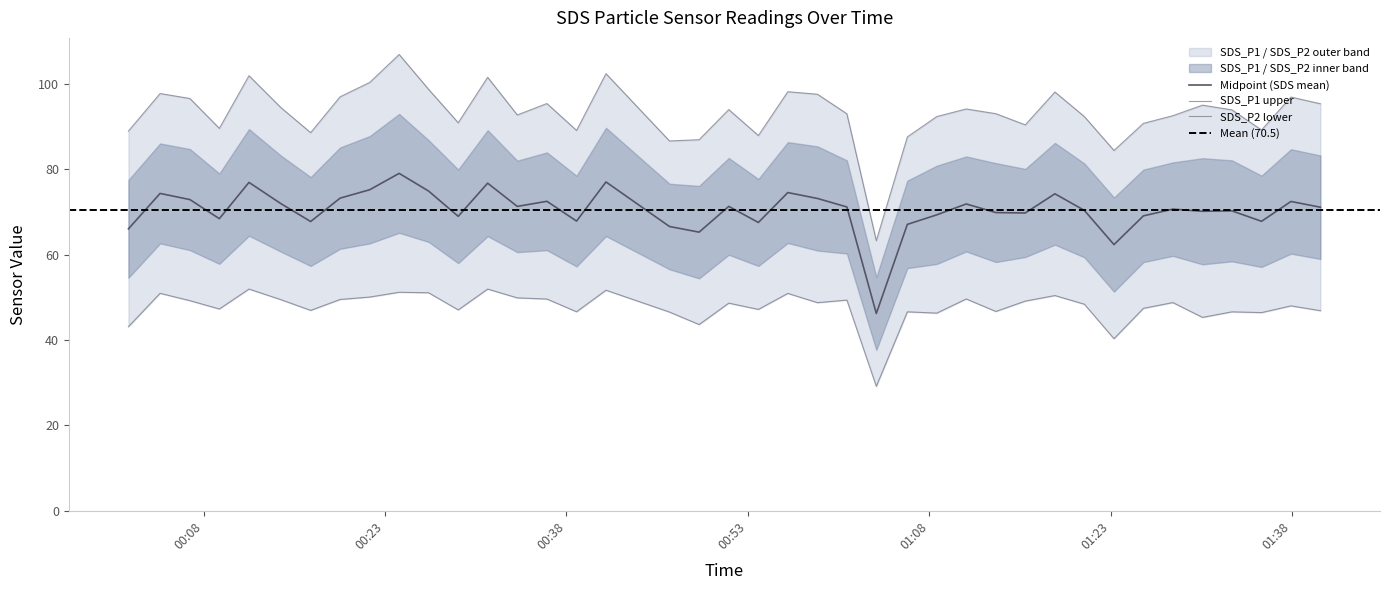

What is the label of the 4th point from the left?

2022/12/02 00:09:18